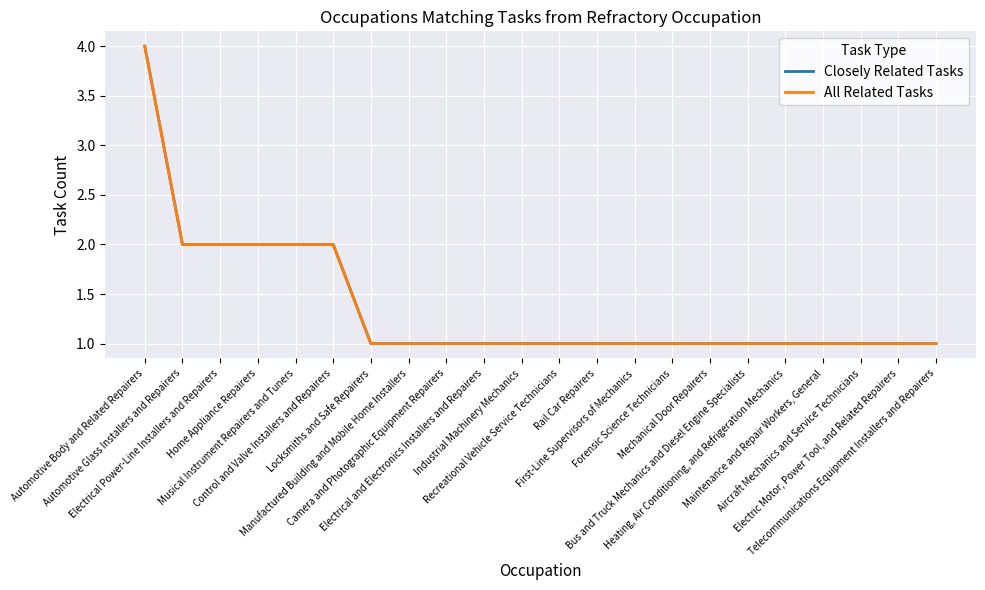

Does the chart display data point markers on the line(s)?

No